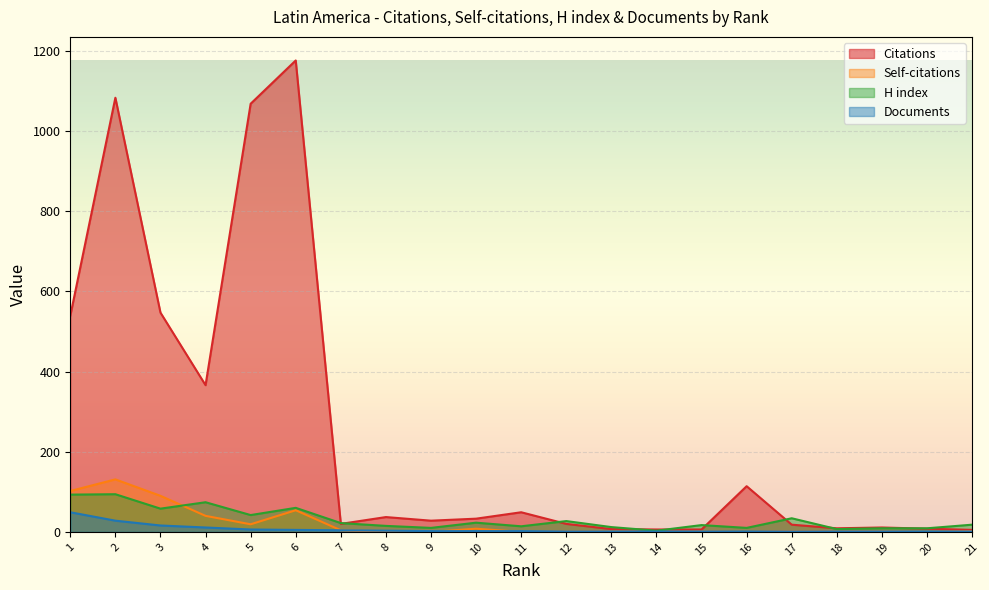

What is the value of the Documents point at the 3rd from the left?

16